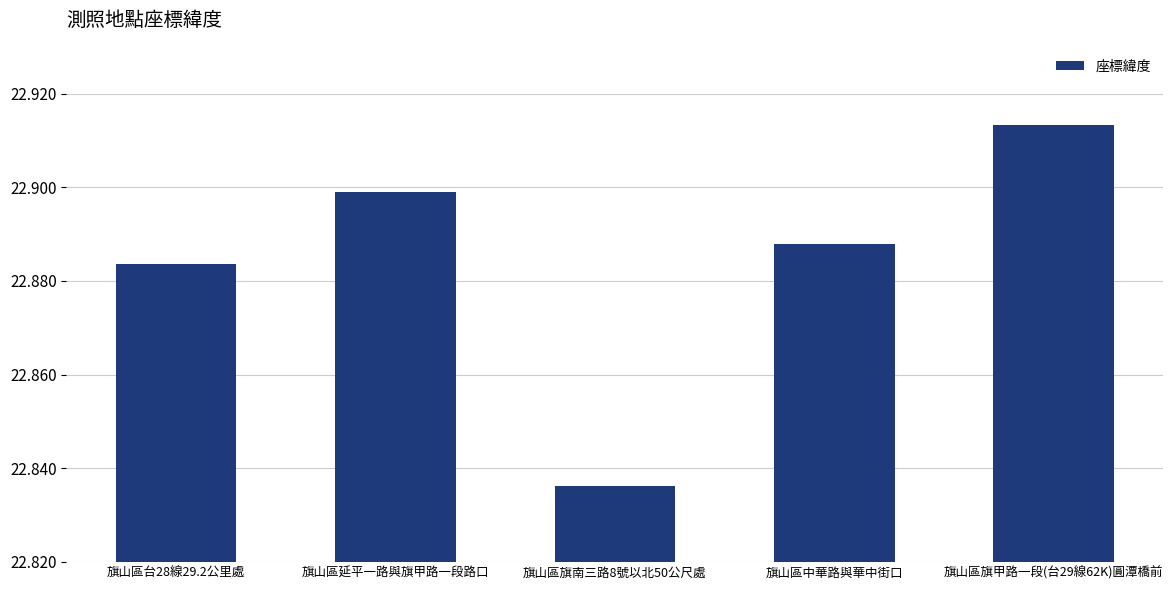

Rank the categories by value from highest to lowest.

旗山區旗甲路一段(台29線62K)圓潭橋前, 旗山區延平一路與旗甲路一段路口, 旗山區中華路與華中街口, 旗山區台28線29.2公里處, 旗山區旗南三路8號以北50公尺處